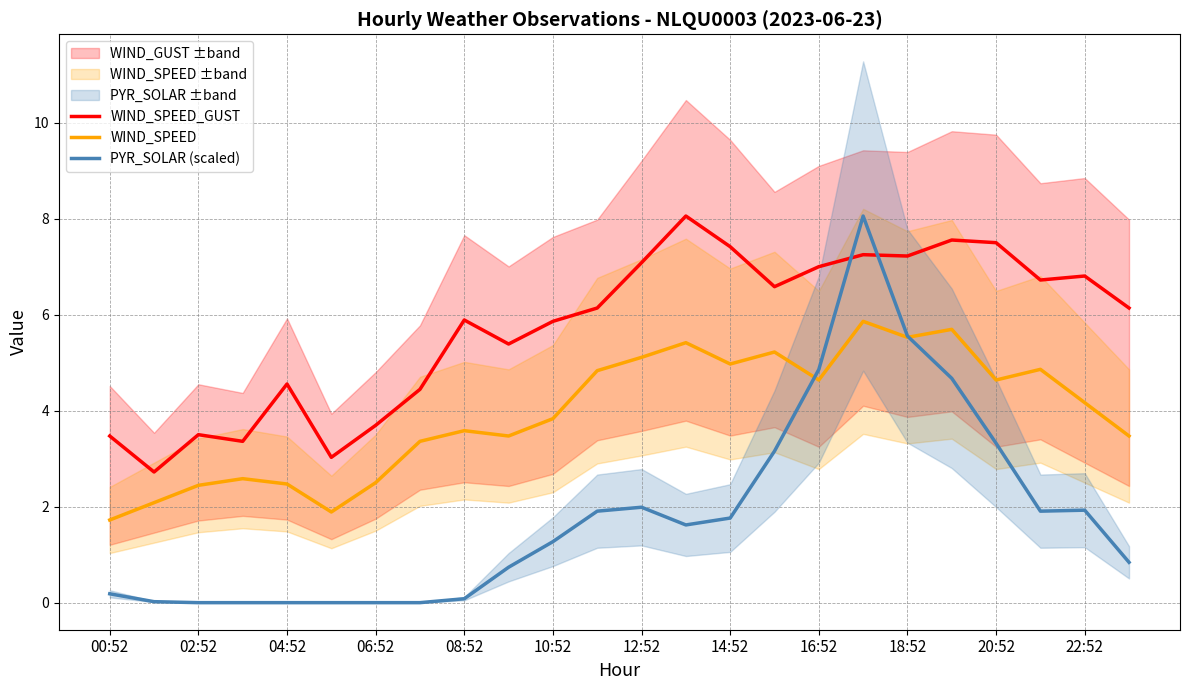

In WIND_SPEED, how many points are higher than both neighbors (excluding endpoints)?

7